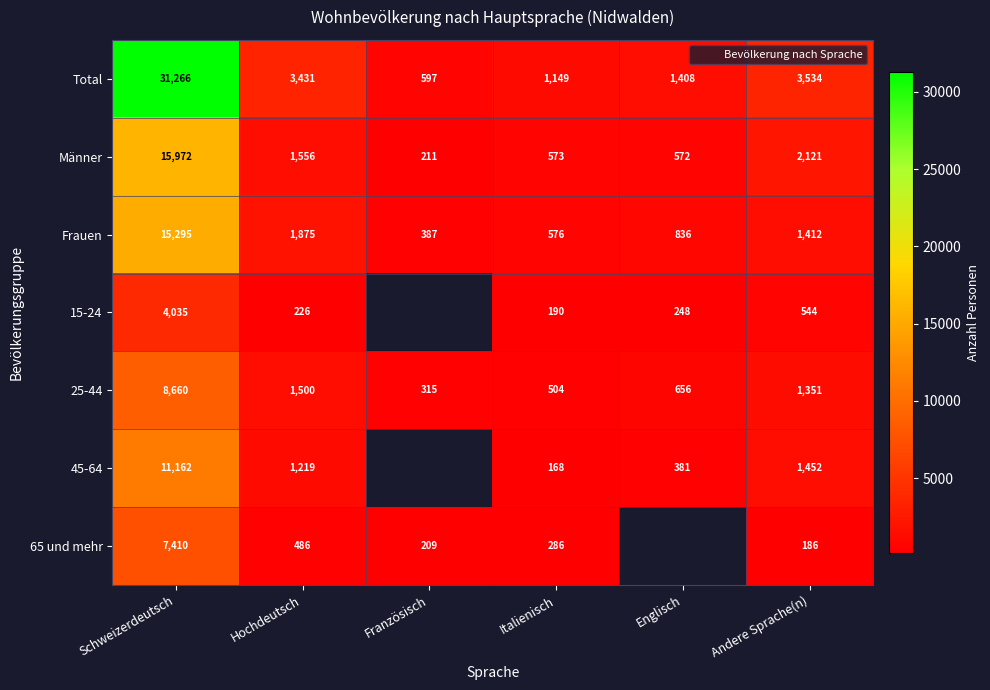

At how many categories does at least one series exceed 5931?

1